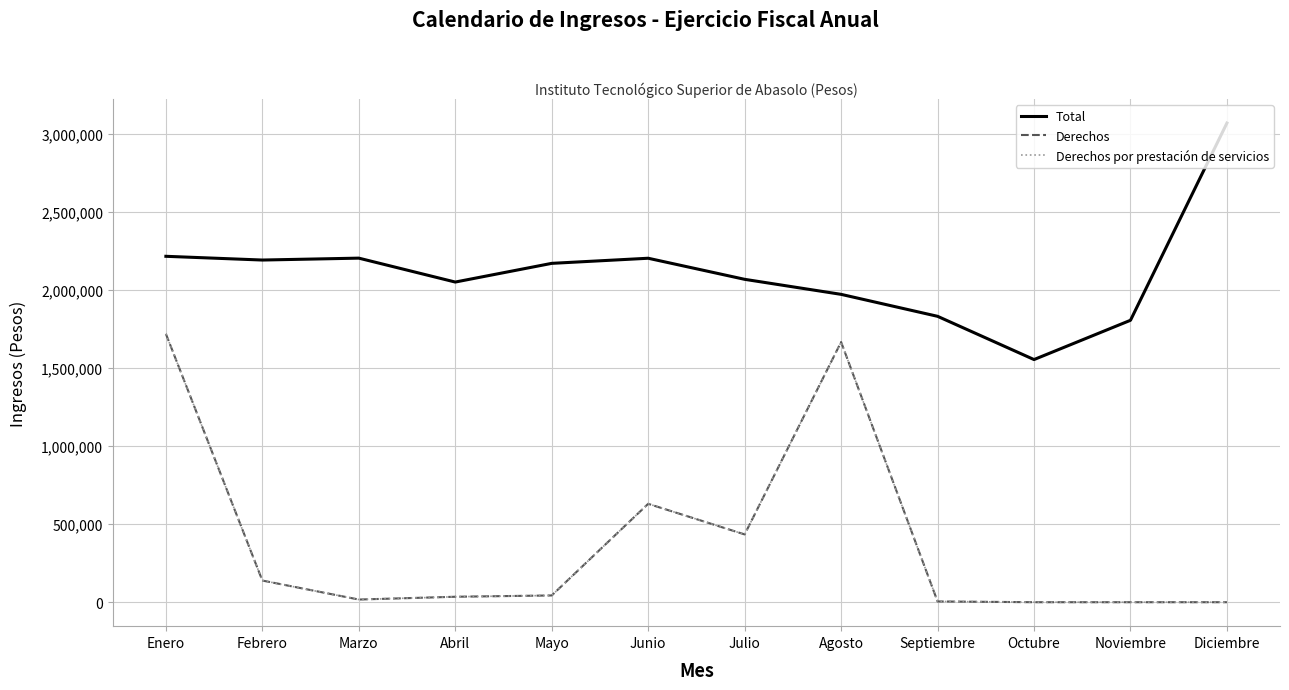

Reading right to left, extract all data points from this chart.

Total: Diciembre=3067540.6	Noviembre=1804839.9	Octubre=1553407.5	Septiembre=1830270.1	Agosto=1970853.6	Julio=2067065.1	Junio=2202018.0	Mayo=2169292.4	Abril=2049594.9	Marzo=2202696.2	Febrero=2190518.2	Enero=2214444.2
Derechos: Diciembre=0.0	Noviembre=0.0	Octubre=0.0	Septiembre=4900.0	Agosto=1665620.0	Julio=434000.0	Junio=629940.0	Mayo=43240.0	Abril=34920.0	Marzo=17070.0	Febrero=138660.0	Enero=1718060.0
Derechos por prestación de servicios: Diciembre=0.0	Noviembre=0.0	Octubre=0.0	Septiembre=4900.0	Agosto=1665620.0	Julio=434000.0	Junio=629940.0	Mayo=43240.0	Abril=34920.0	Marzo=17070.0	Febrero=138660.0	Enero=1718060.0